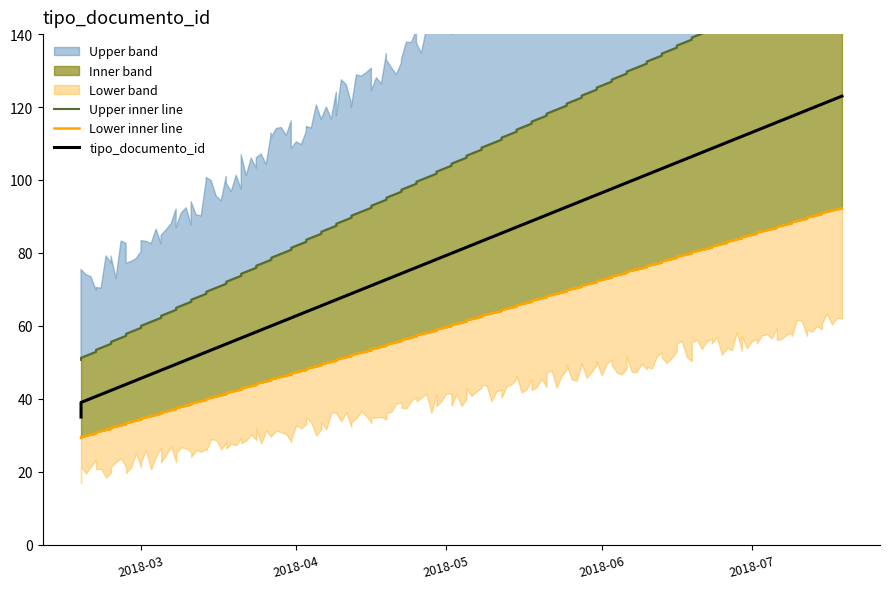

What is the label of the 2nd point from the right?

2018-07-19